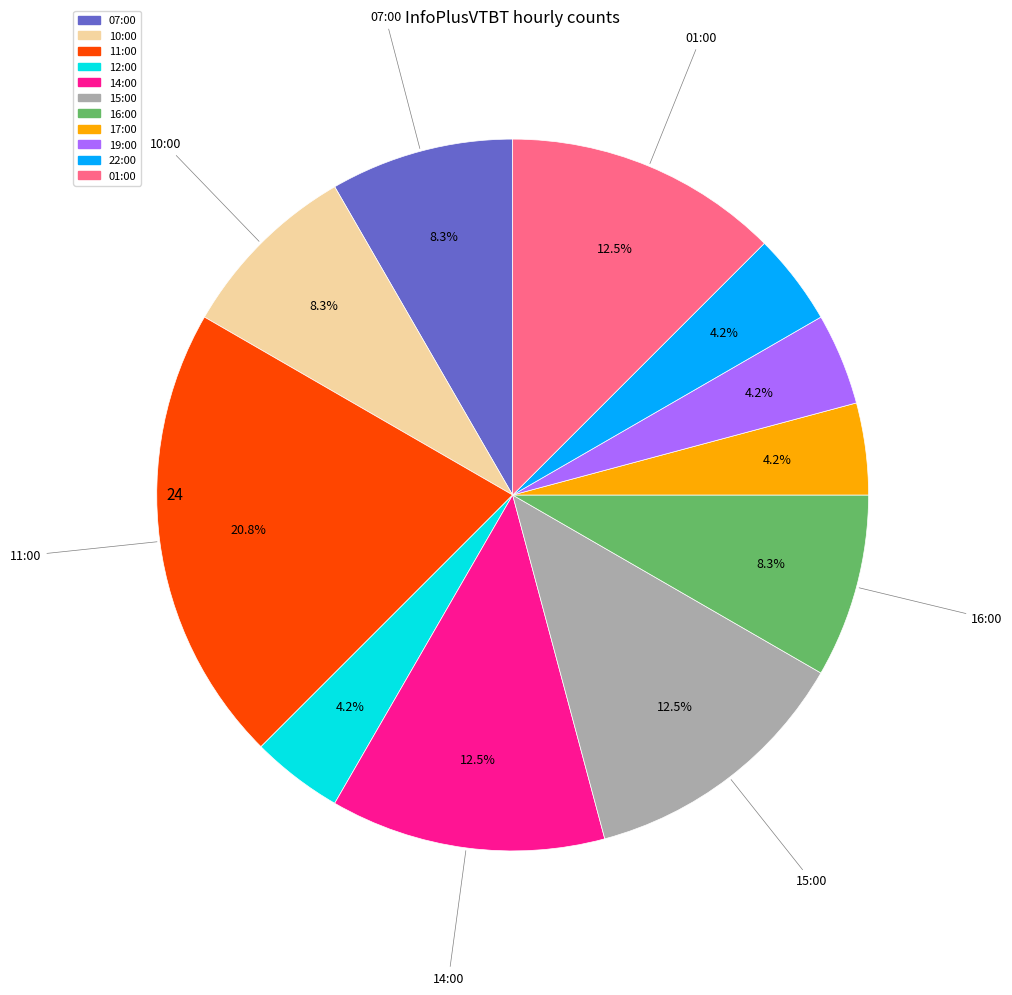

Which category has the biggest portion of the pie?

11:00